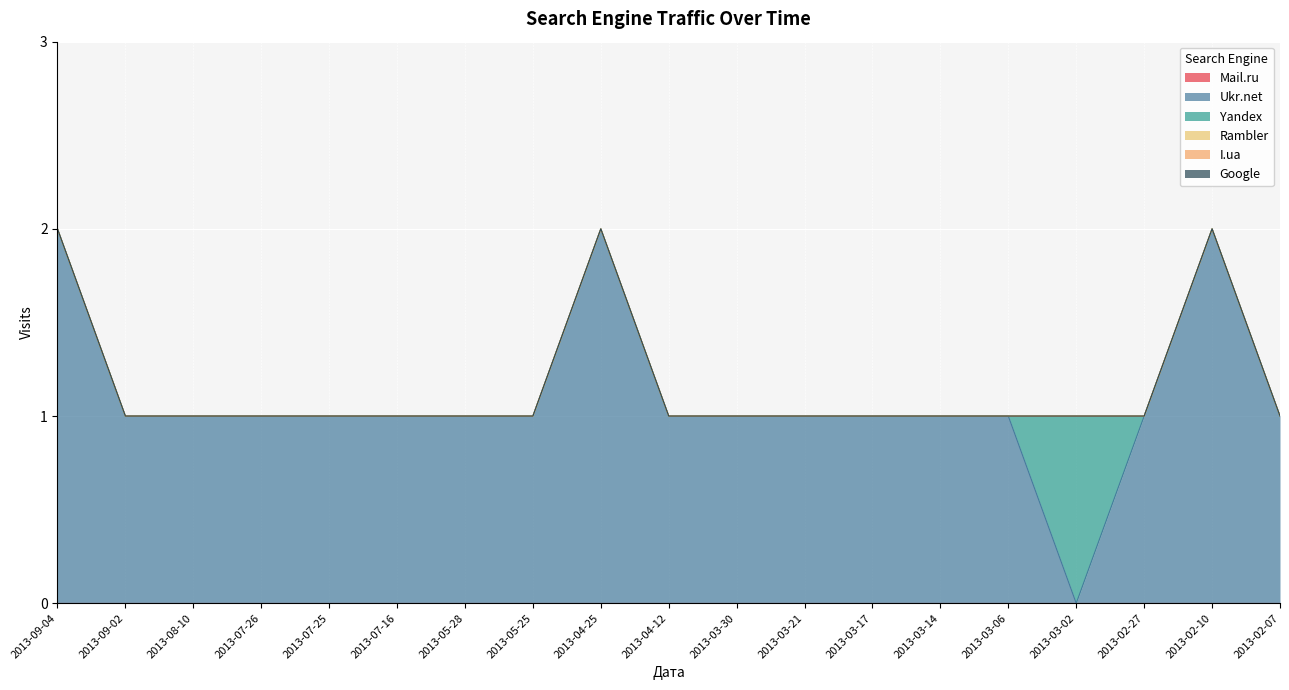

Which has a higher value, 2013-02-10 or 2013-09-02?

2013-02-10